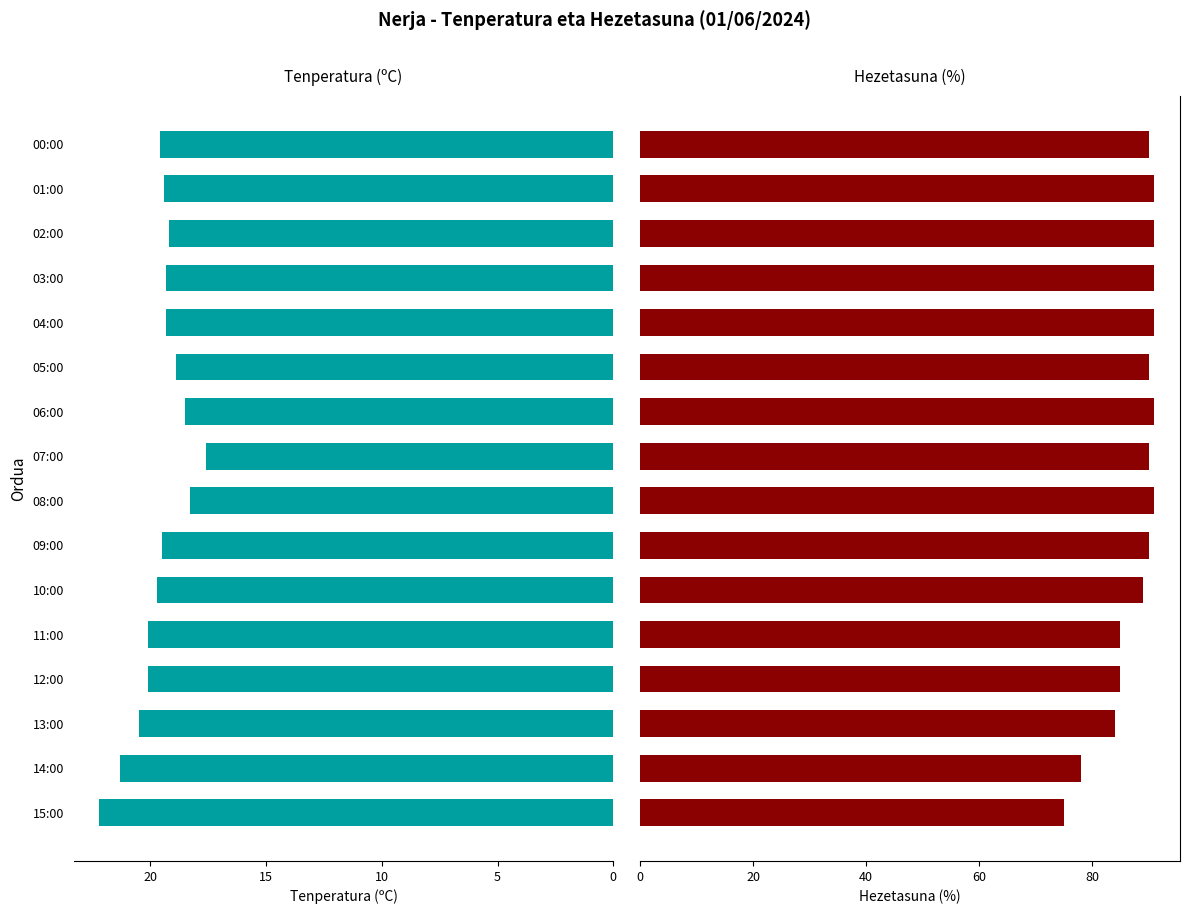

Are the bars horizontal?

Yes